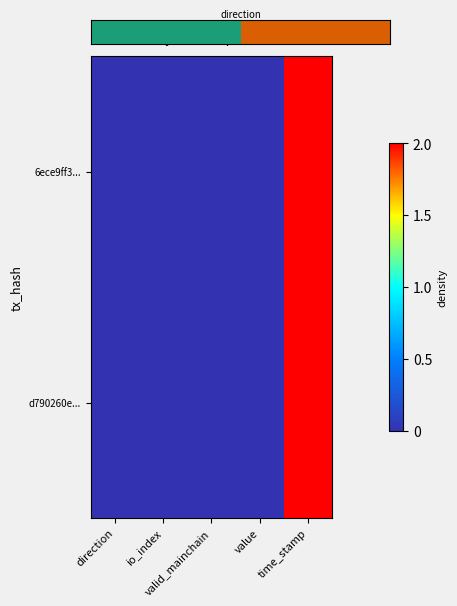

How many series are shown in this chart?

2